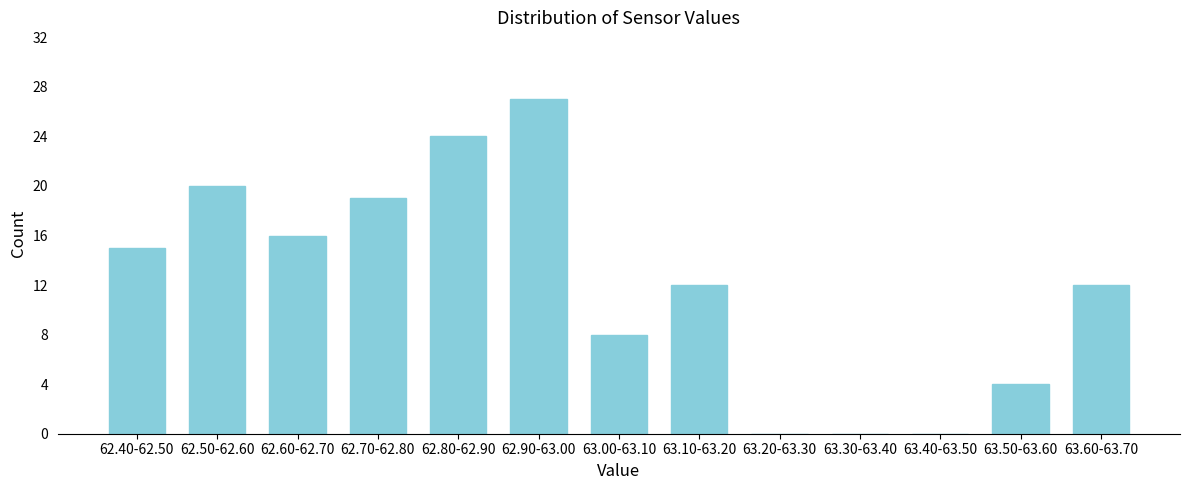

Reading left to right, what are all the values shown in this chart?

62.40-62.50=15	62.50-62.60=20	62.60-62.70=16	62.70-62.80=19	62.80-62.90=24	62.90-63.00=27	63.00-63.10=8	63.10-63.20=12	63.20-63.30=0	63.30-63.40=0	63.40-63.50=0	63.50-63.60=4	63.60-63.70=12